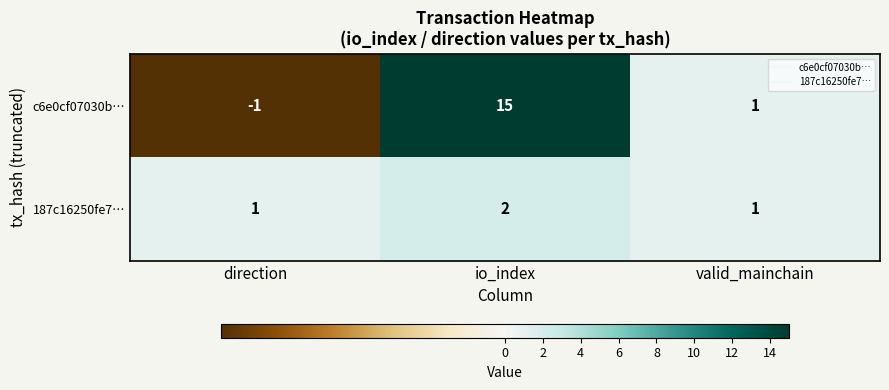

Where does the c6e0cf07030b… series first go above 1?

io_index